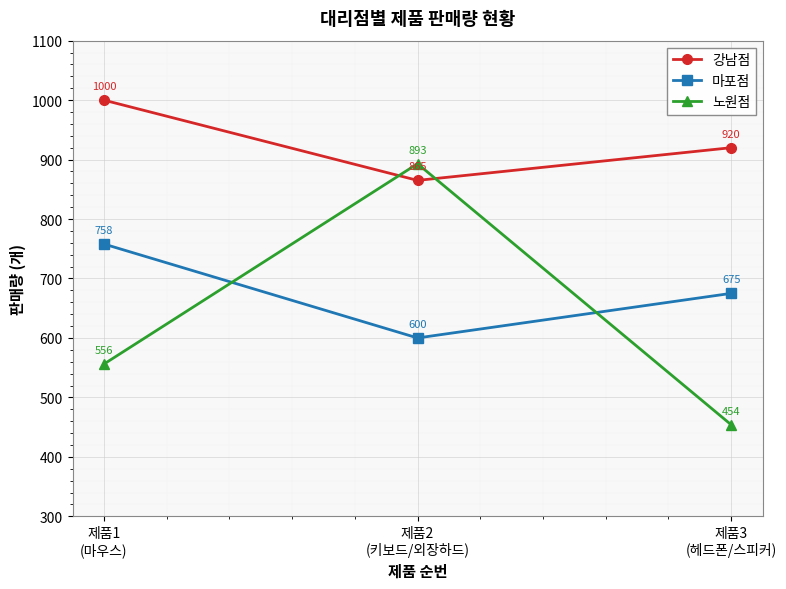

What is the minimum value shown in the chart?

454